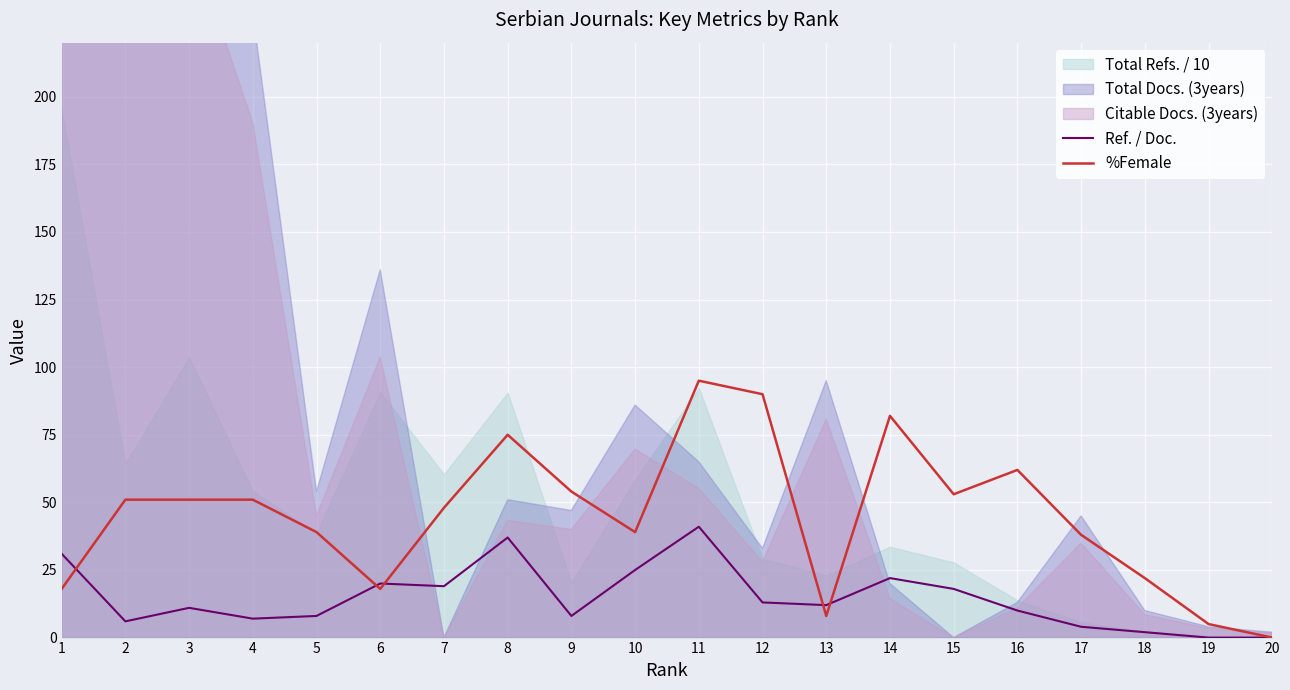

How many lines are shown in the chart?

2